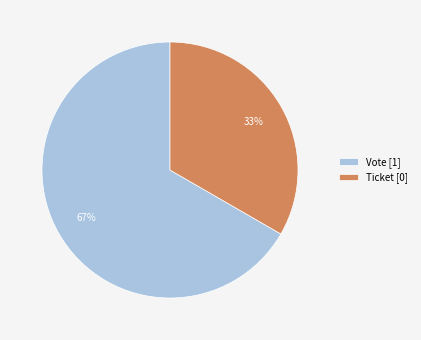

Which slice is the smallest?

Ticket